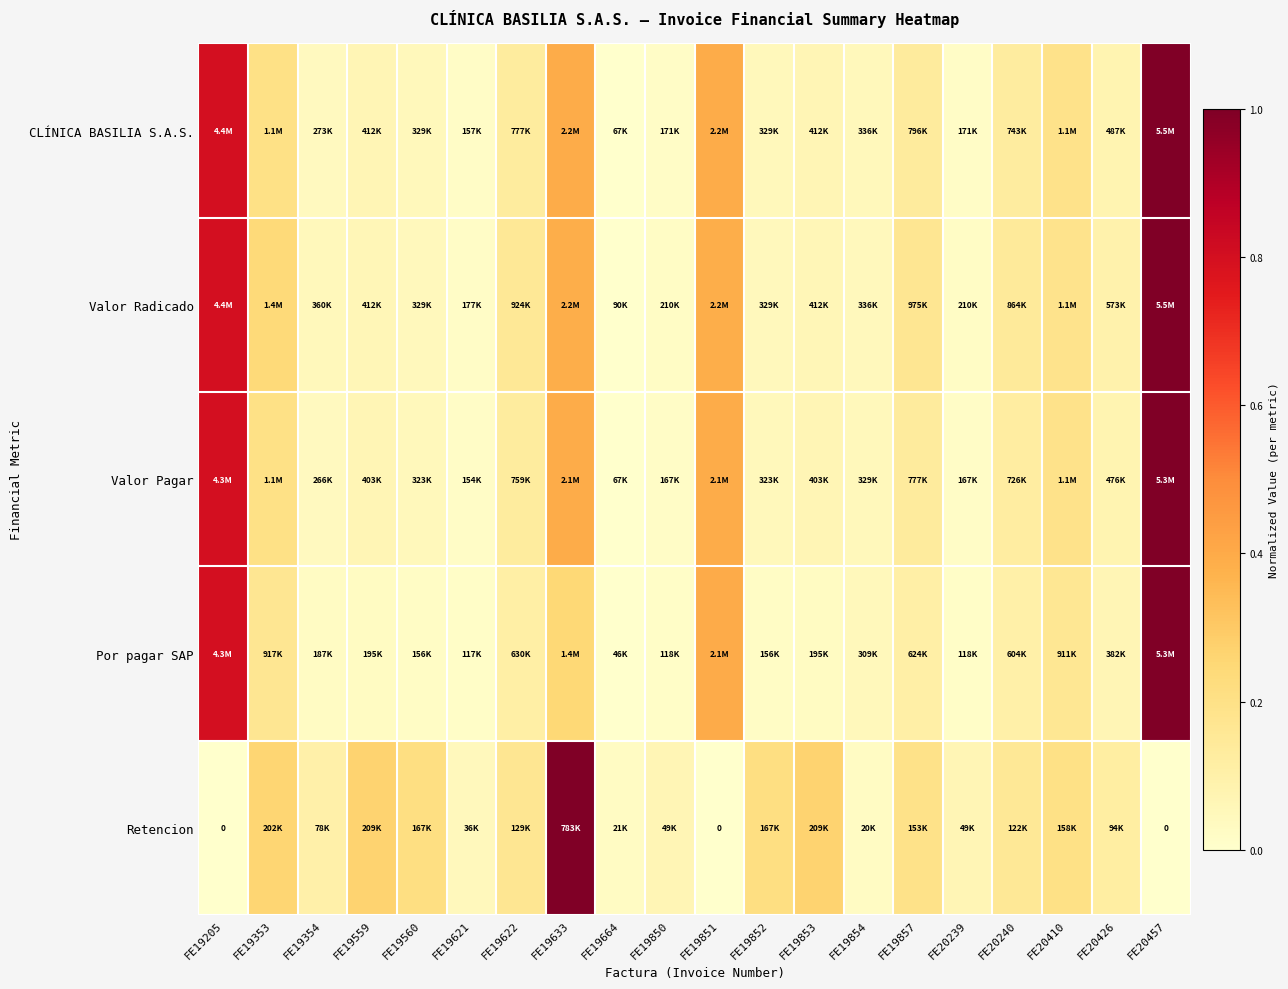

Is it true that Valor Radicado equals 0.1 at FE20410?

False